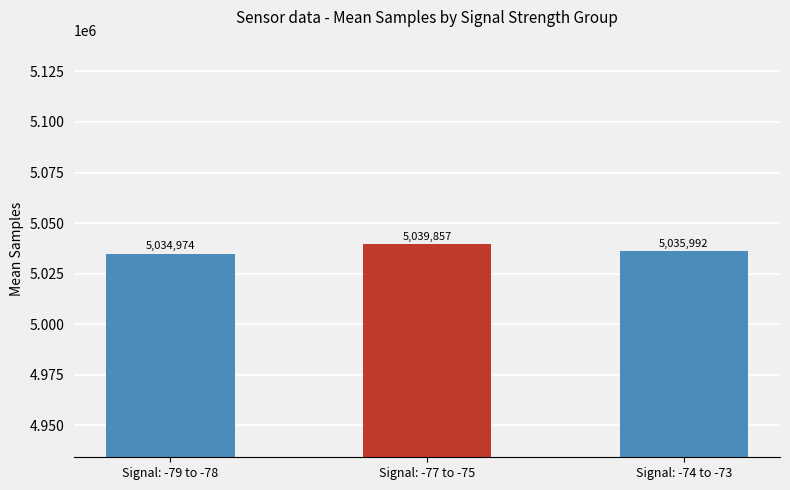

Rank the categories by value from highest to lowest.

Signal: -77 to -75, Signal: -74 to -73, Signal: -79 to -78